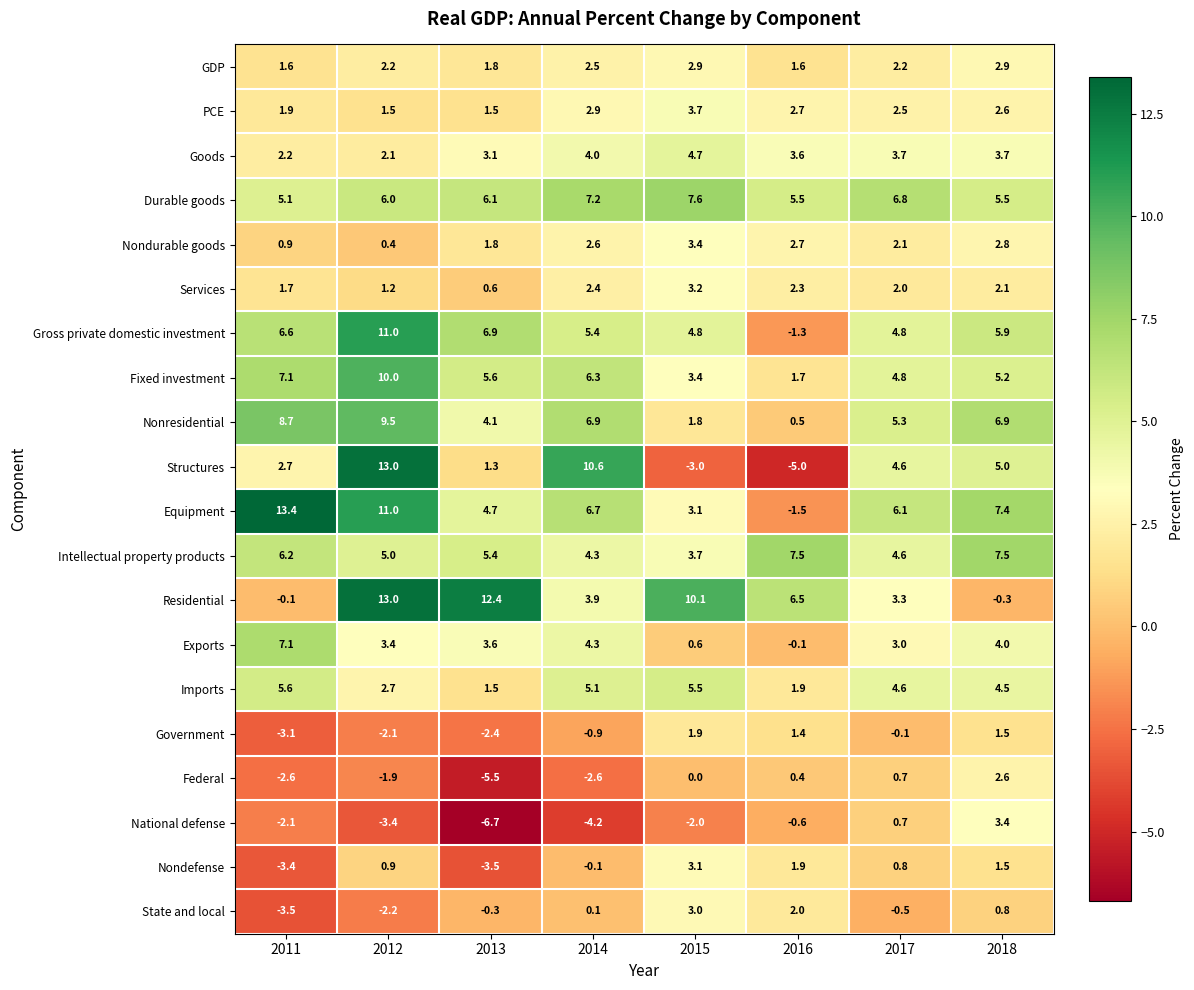

Which series has the largest total across all categories?

Equipment